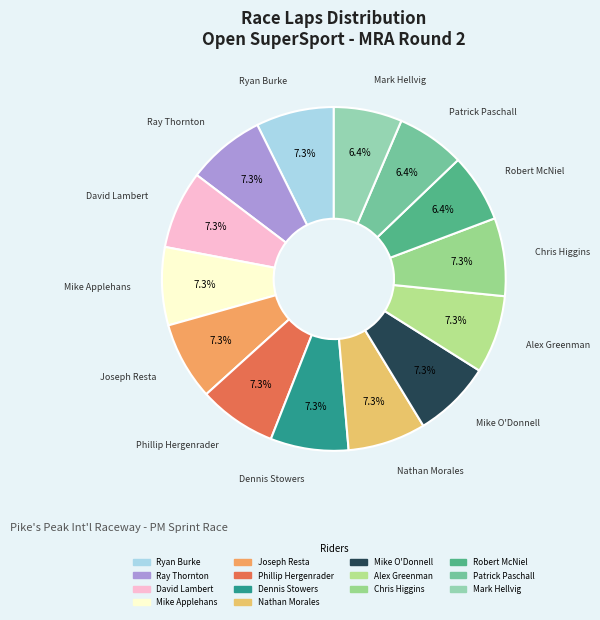

How many slices are in this pie chart?

14